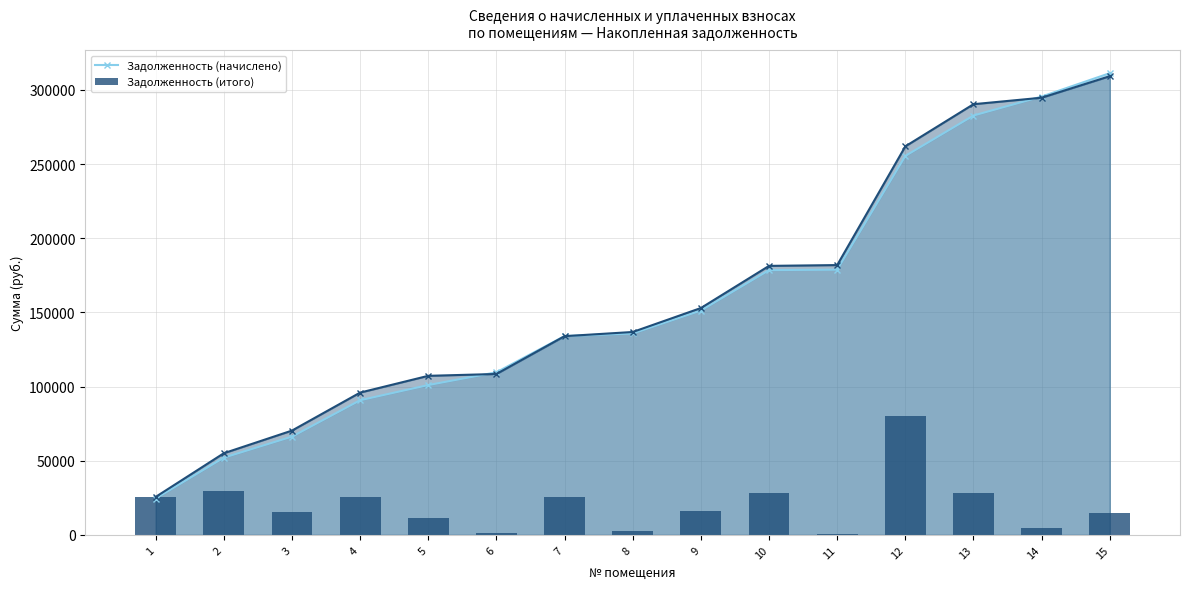

Does the chart contain any negative values?

No